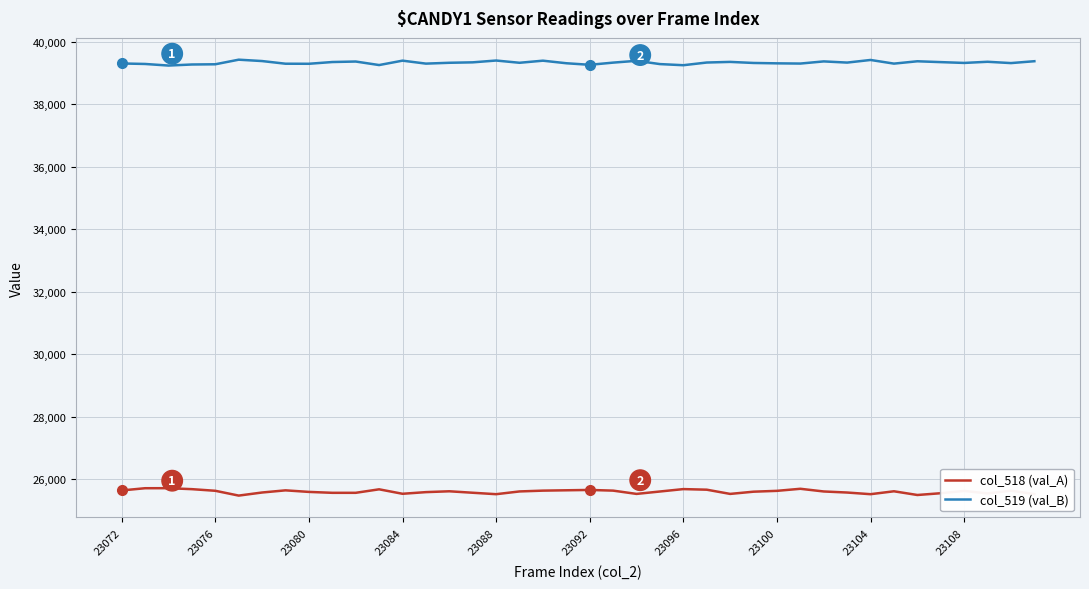

What is the highest value of the col_518 (val_A) series?

25711